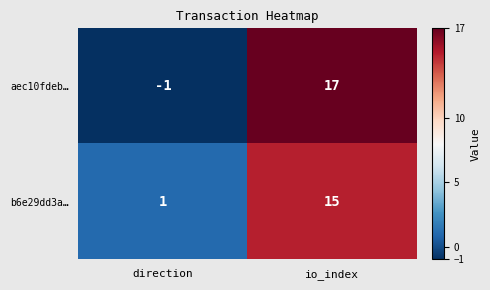

List the series in order of their peak value, lowest first.

b6e29dd3a…, aec10fdeb…